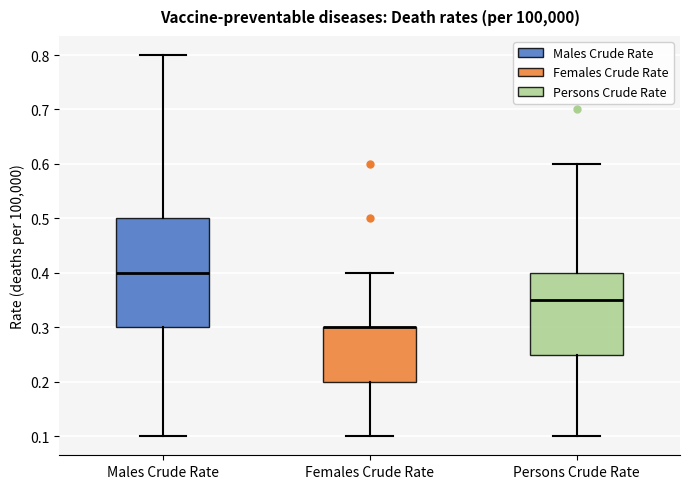

Reading left to right, transcribe this box plot: for each box, give where its median line is, the range the box spans, and where its two whiskers end, as read against the y-axis. The values are not printed on the chart, so give them approximately, as read against the axis.

Males Crude Rate: median 0.40, box 0.30 to 0.50, whiskers 0.10 to 0.80
Females Crude Rate: median 0.30 (drawn on the box's upper edge), box 0.20 to 0.30, whiskers 0.10 to 0.40
Persons Crude Rate: median 0.35, box 0.25 to 0.40, whiskers 0.10 to 0.60